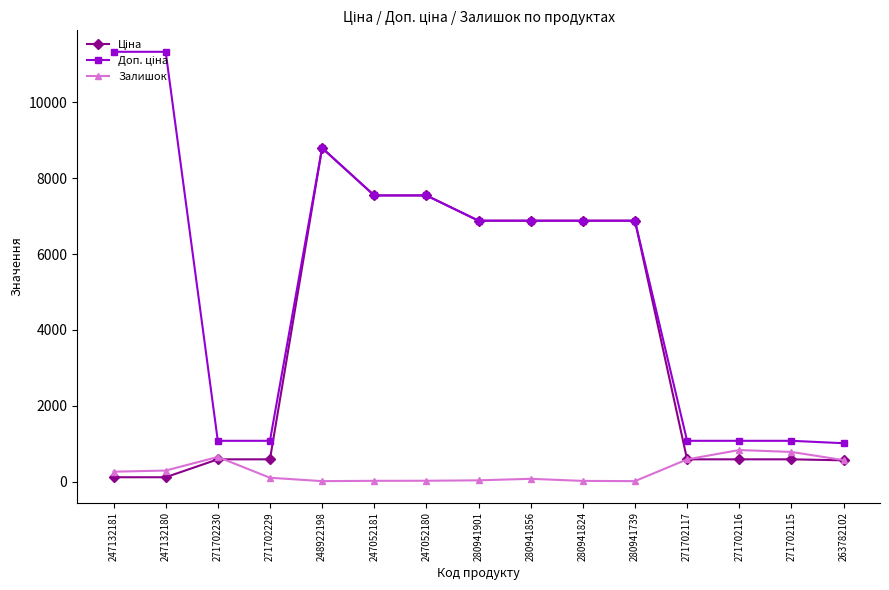

At which category does Залишок reach its first local peak?

271702230